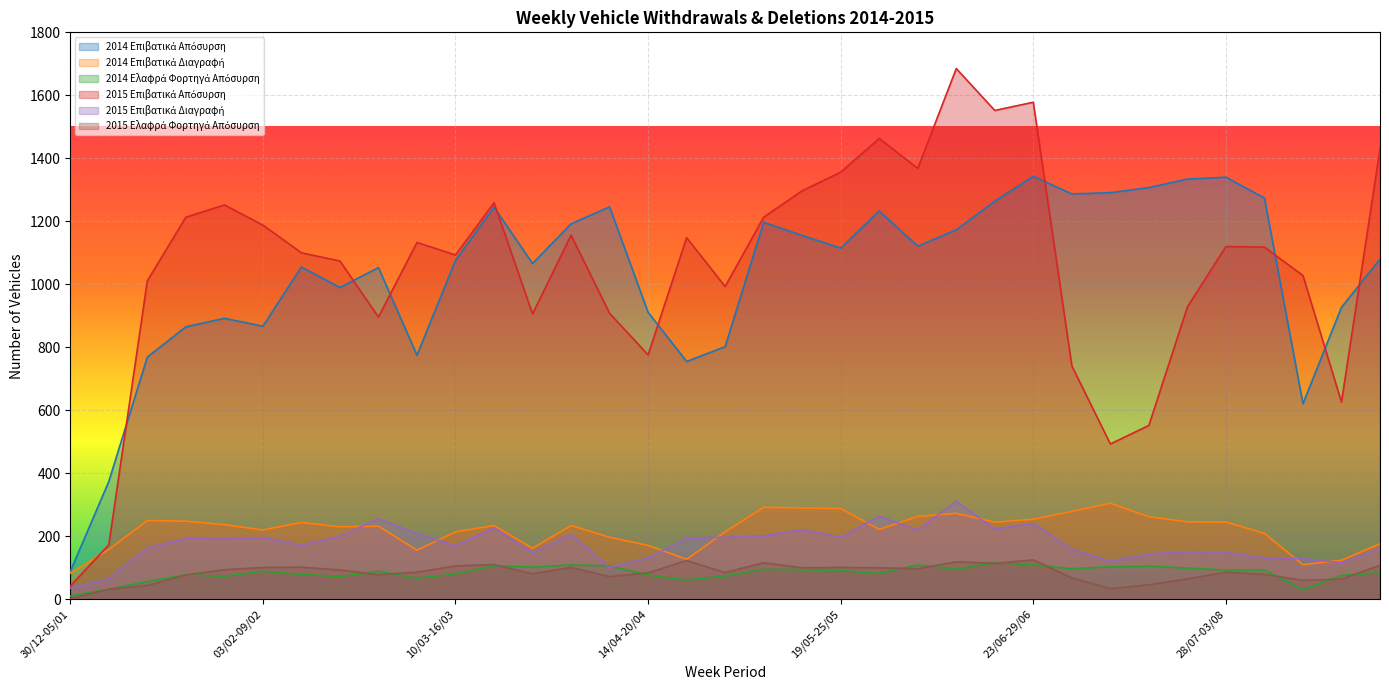

What is the difference between the maximum and minimum values in the 2015 Επιβατικά Απόσυρση series?

1643